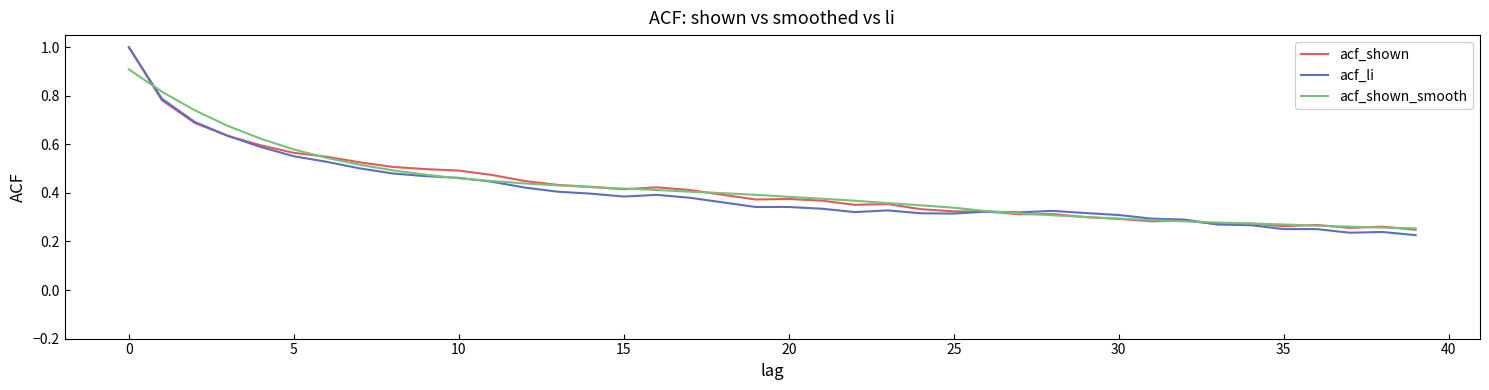

Which series has the largest range (max minus min)?

acf_li